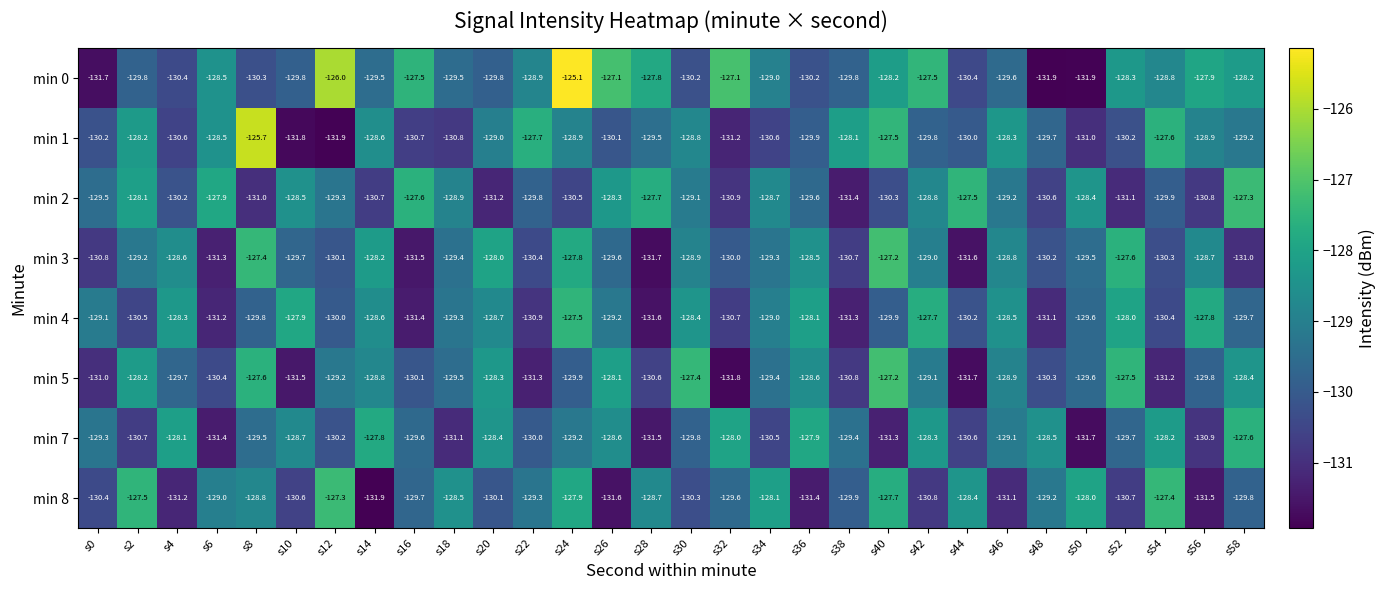

Which series has the largest range (max minus min)?

min 0